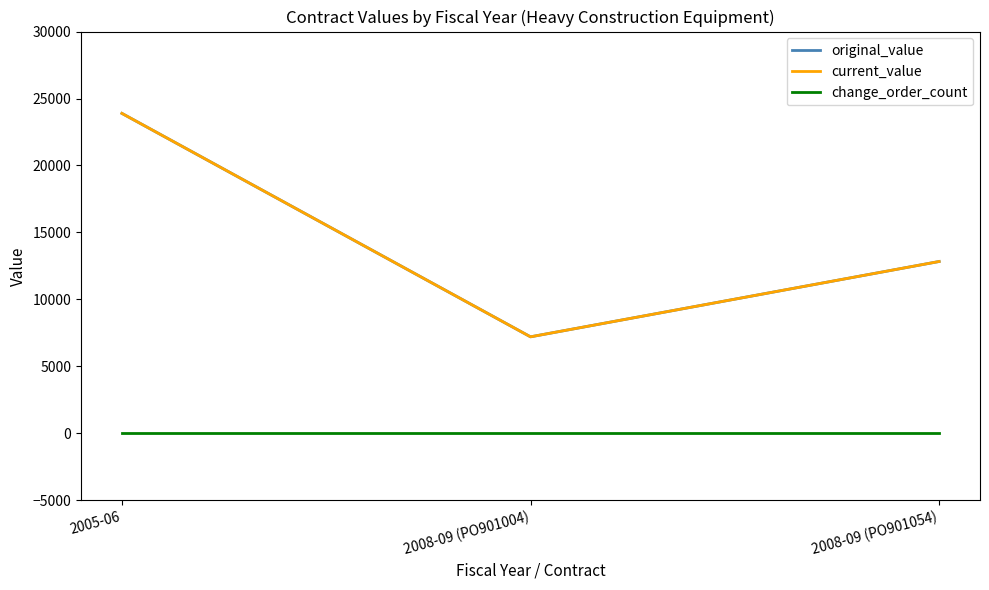

List the labels in order of original_value value, smallest first.

2008-09 (PO901004), 2008-09 (PO901054), 2005-06